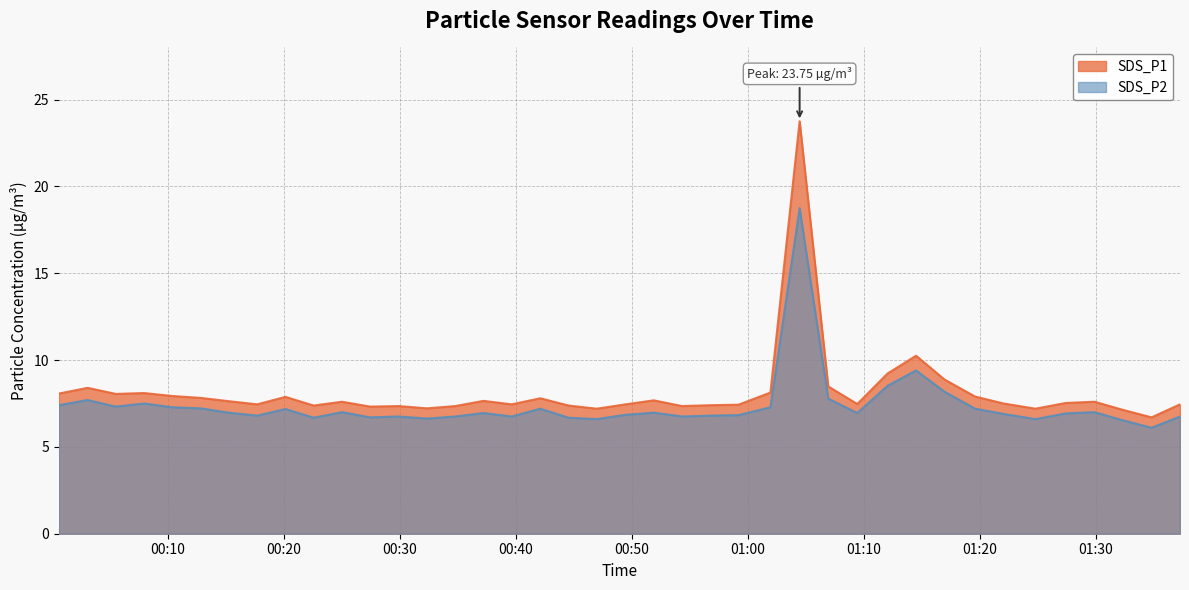

What is the difference between the maximum and minimum values in the SDS_P1 series?

17.1